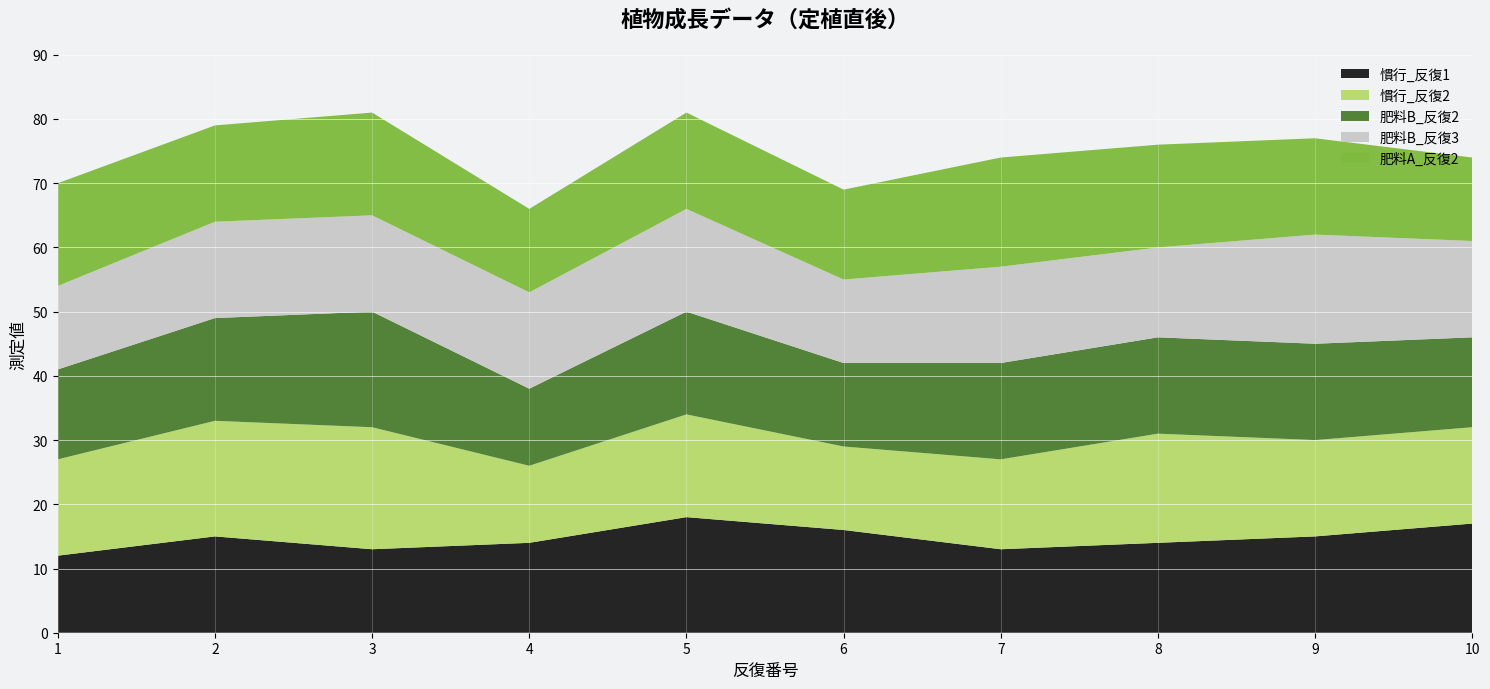

Reading right to left, extract all data points from this chart.

慣行_反復1: 17	15	14	13	16	18	14	13	15	12
慣行_反復2: 15	15	17	14	13	16	12	19	18	15
肥料B_反復2: 14	15	15	15	13	16	12	18	16	14
肥料B_反復3: 15	17	14	15	13	16	15	15	15	13
肥料A_反復2: 13	15	16	17	14	15	13	16	15	16